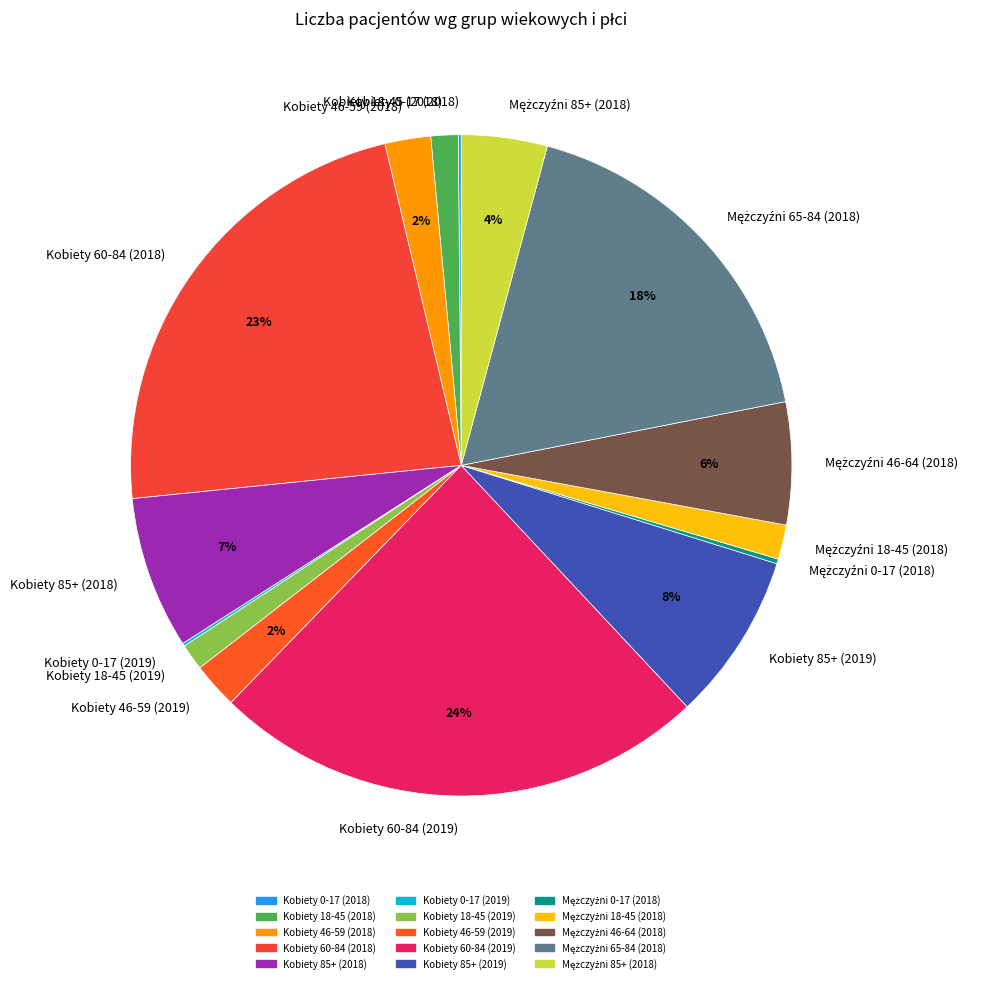

Is there a majority slice in this chart?

No